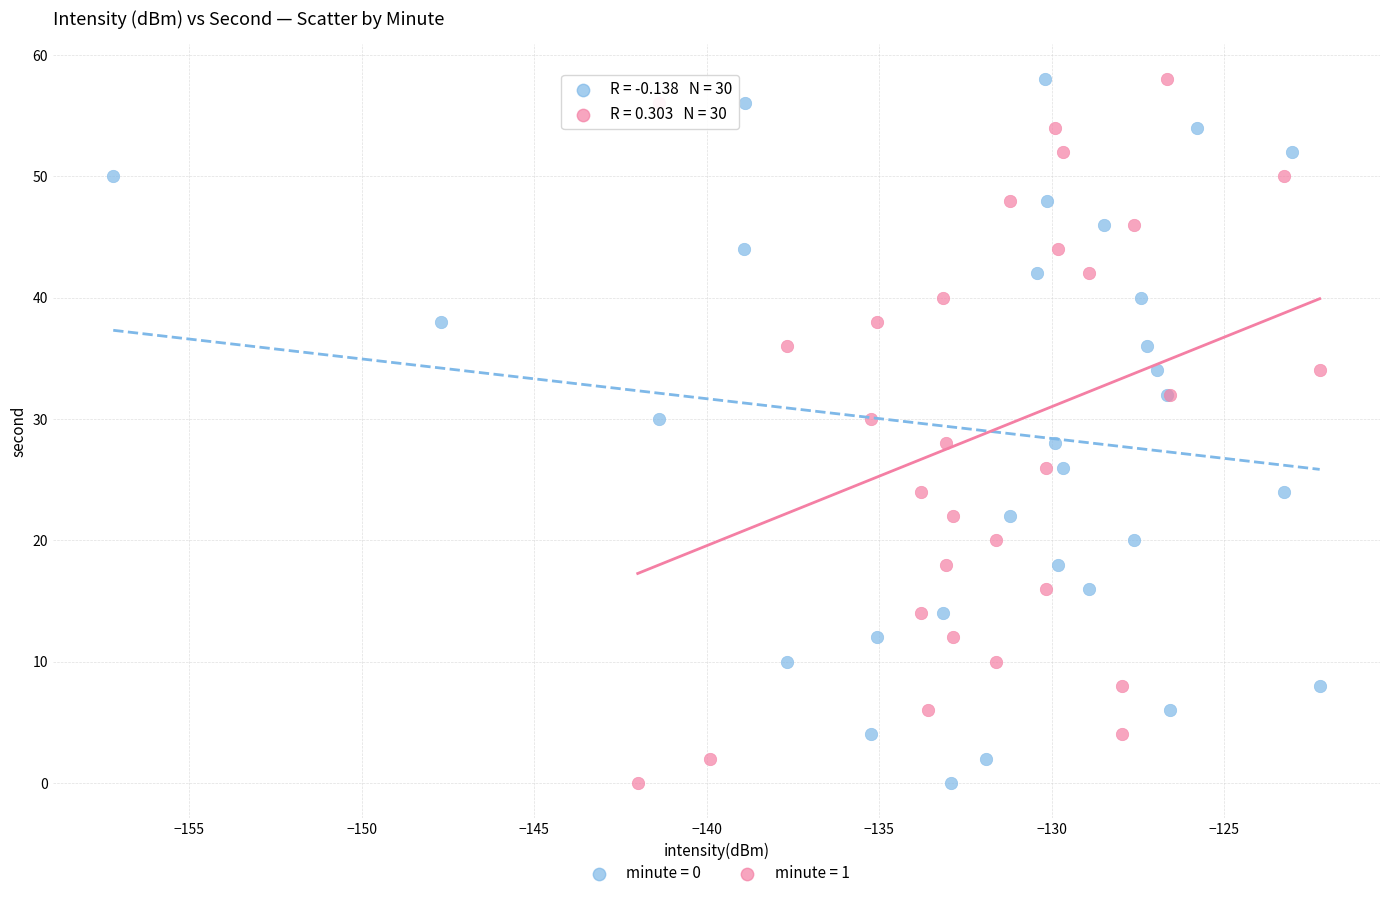

What are all the series names shown in the legend?

minute = 0, minute = 1